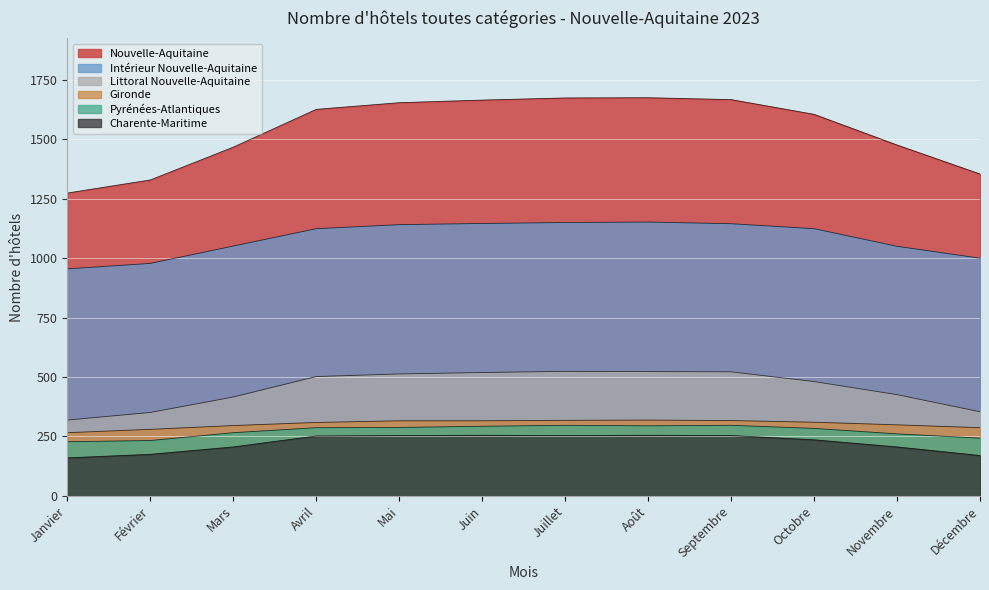

Reading left to right, extract all data points from this chart.

Nouvelle-Aquitaine: 1274	1329	1467	1626	1654	1665	1674	1675	1667	1605	1476	1354
Littoral Nouvelle-Aquitaine: 319	351	416	502	513	519	524	523	522	481	426	354
Intérieur Nouvelle-Aquitaine: 955	978	1051	1124	1141	1146	1150	1152	1145	1124	1050	1000
Gironde: 266	280	296	309	316	316	318	319	317	310	299	287
Pyrénées-Atlantiques: 228	233	266	287	288	293	297	295	297	284	261	243
Charente-Maritime: 160	175	206	252	254	255	254	255	254	236	206	170